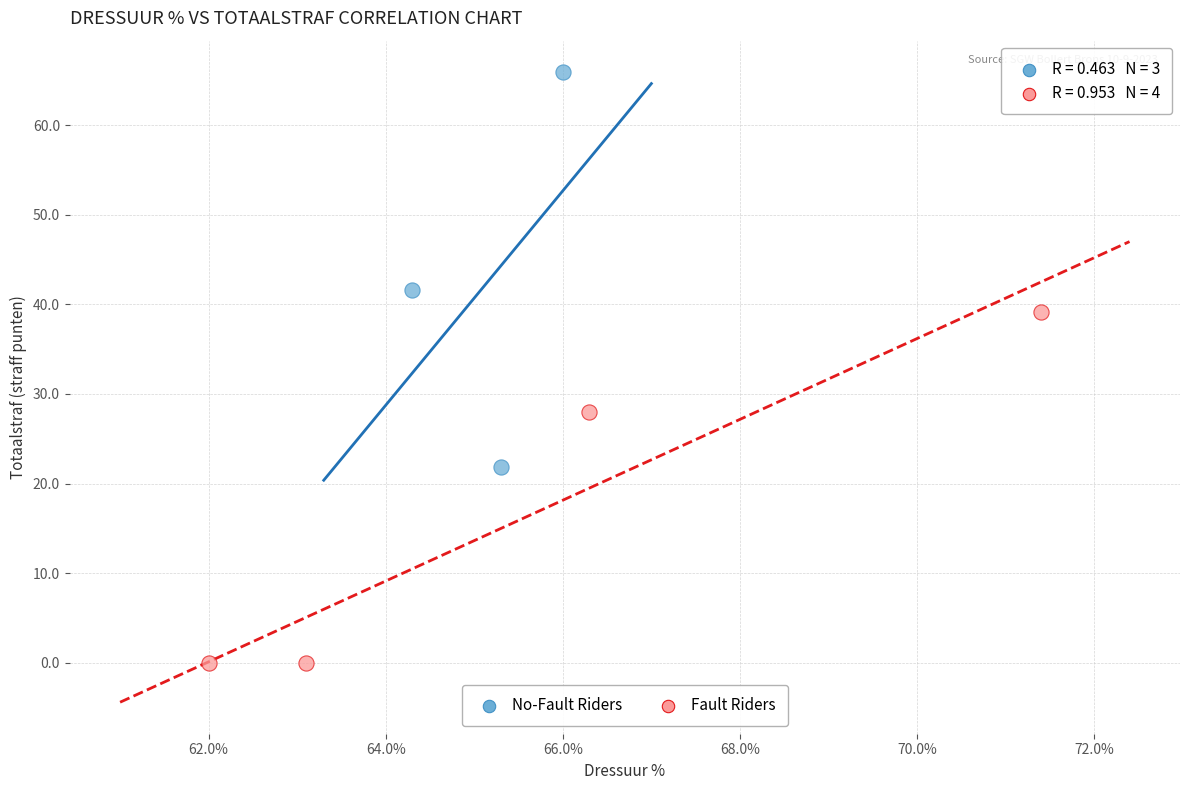

What are all the series names shown in the legend?

No-Fault Riders, Fault Riders